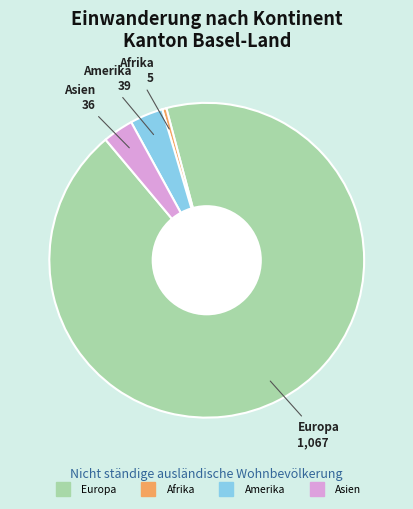

Does any single category account for the majority?

Yes